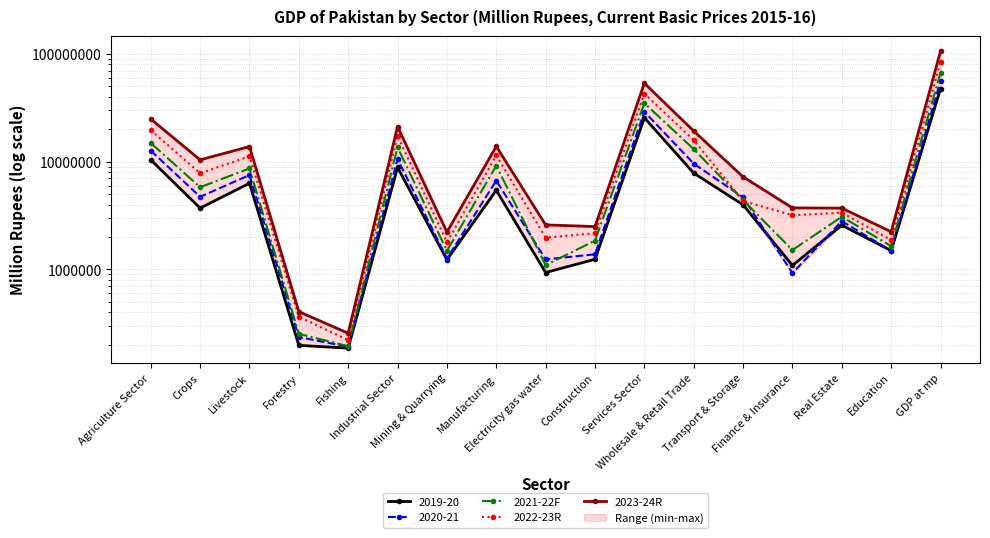

At which label is 2023-24R closest to 52935907?

Services Sector